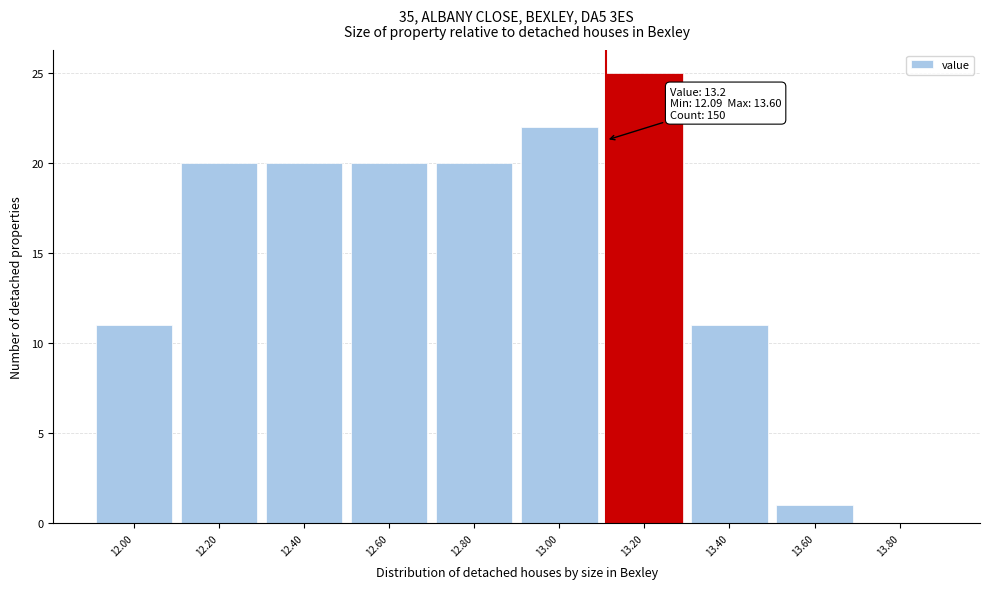

Reading right to left, transcribe all the data shown in this chart.

13.80=0	13.60=1	13.40=11	13.20=25	13.00=22	12.80=20	12.60=20	12.40=20	12.20=20	12.00=11